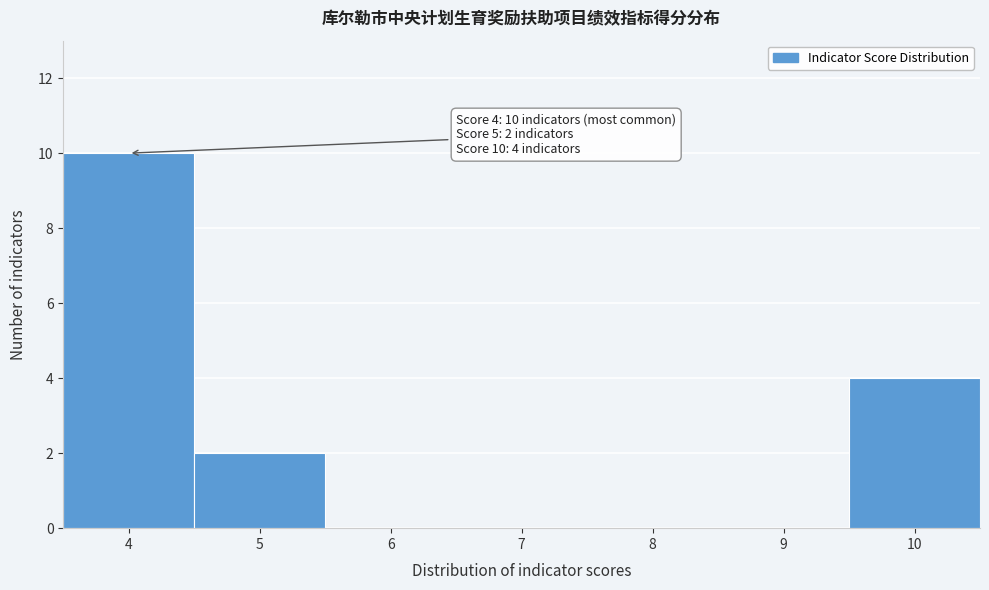

Which range on the x-axis has the tallest bar?

3.5 to 4.5